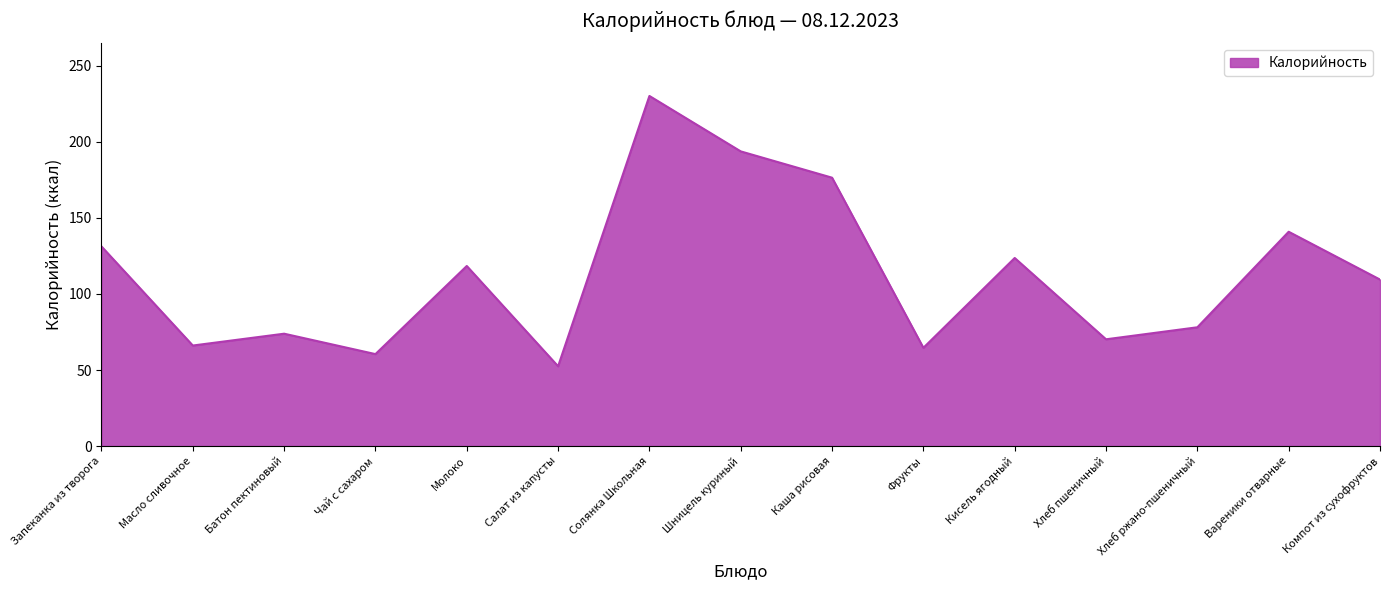

Does the chart display data point markers on the line(s)?

No